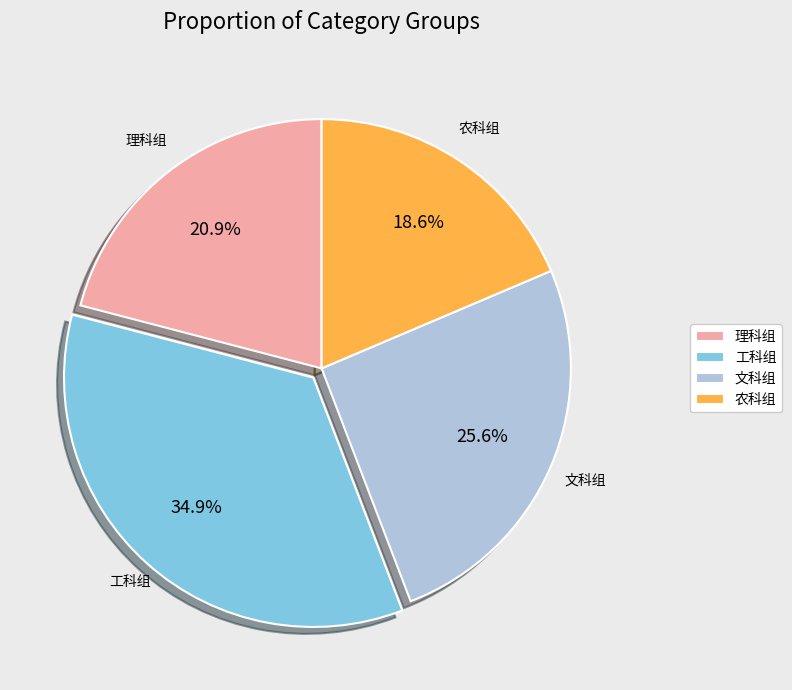

To the nearest percent, what portion does 理科组 represent?

21%